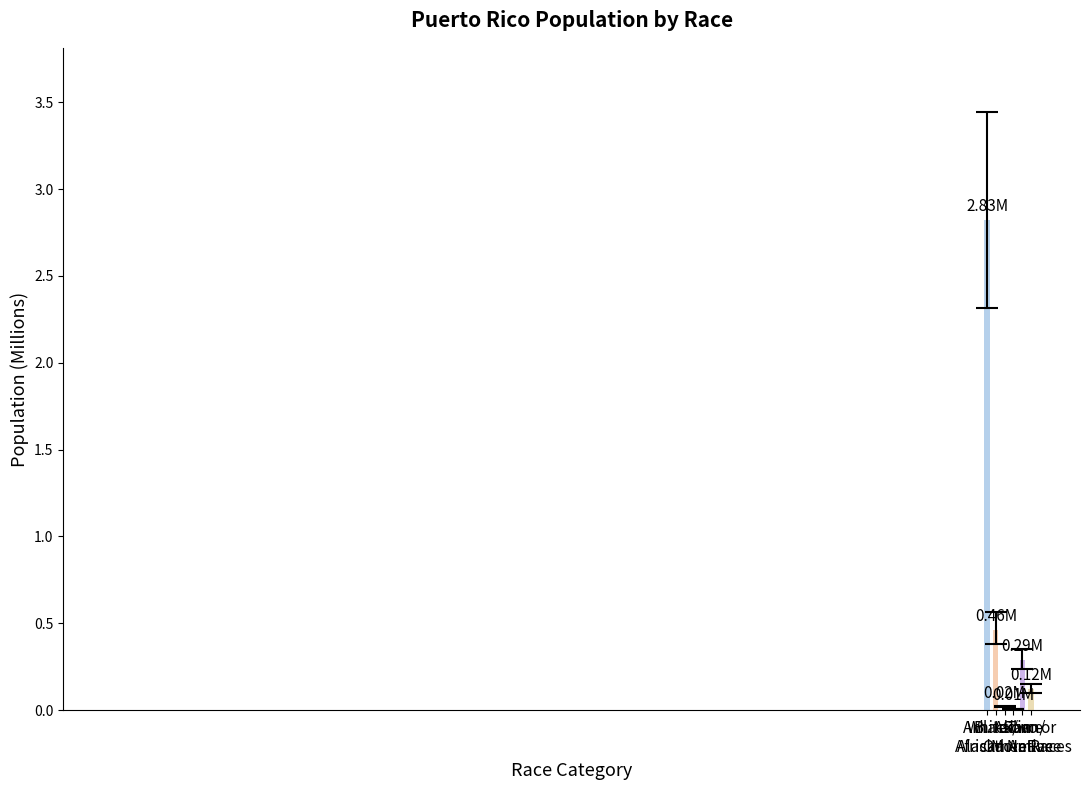

Count the number of categories in the chart.

6